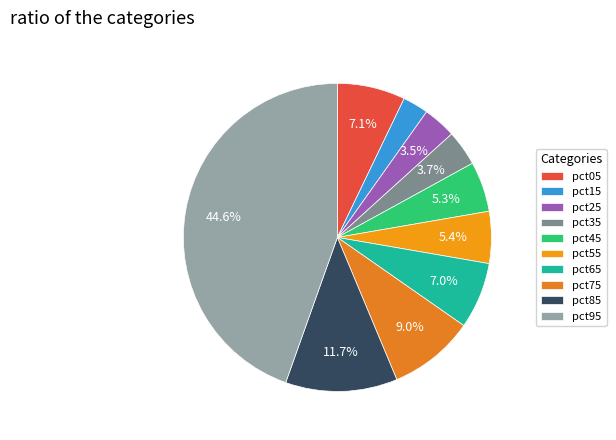

Does pct85 represent more than half of the total?

No